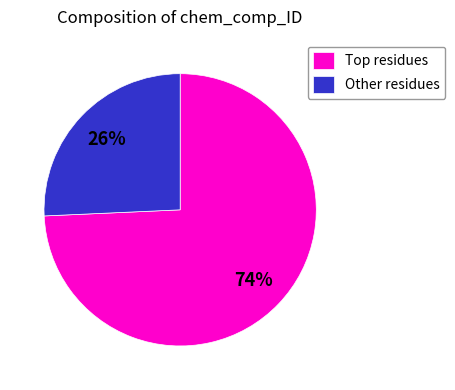

True or false: Other residues accounts for 32% of the total.

False